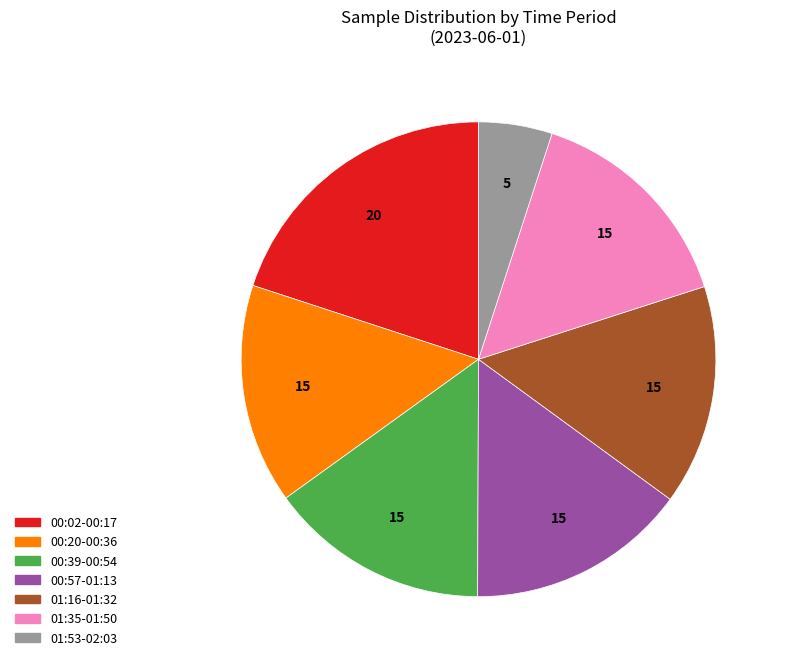

Is there a majority slice in this chart?

No